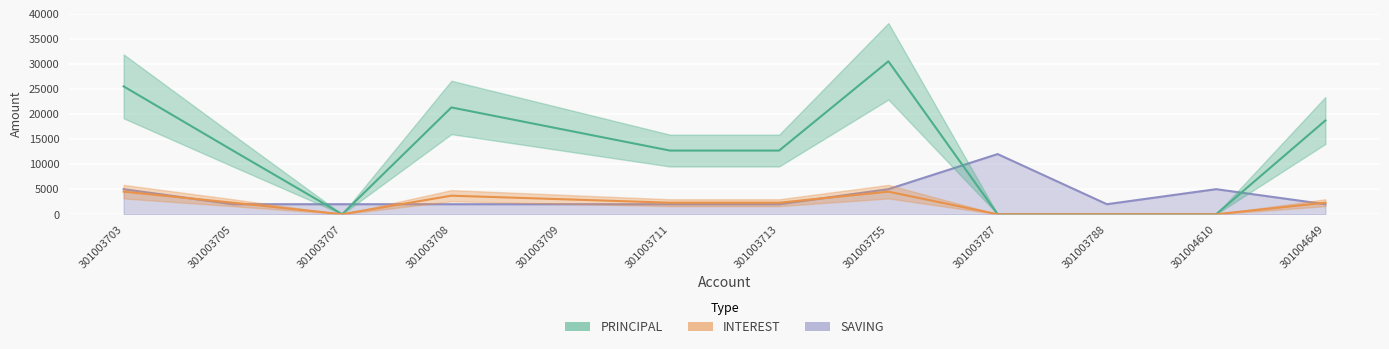

What is the value of the SAVING point at the 9th from the left?

12000